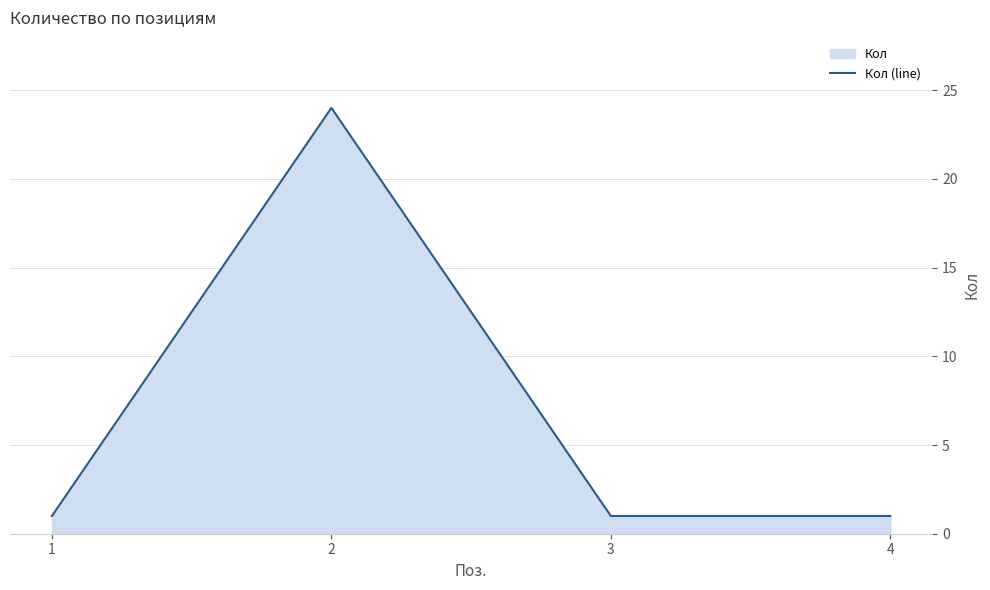

What is the sum of the values at 3 and 4?

2